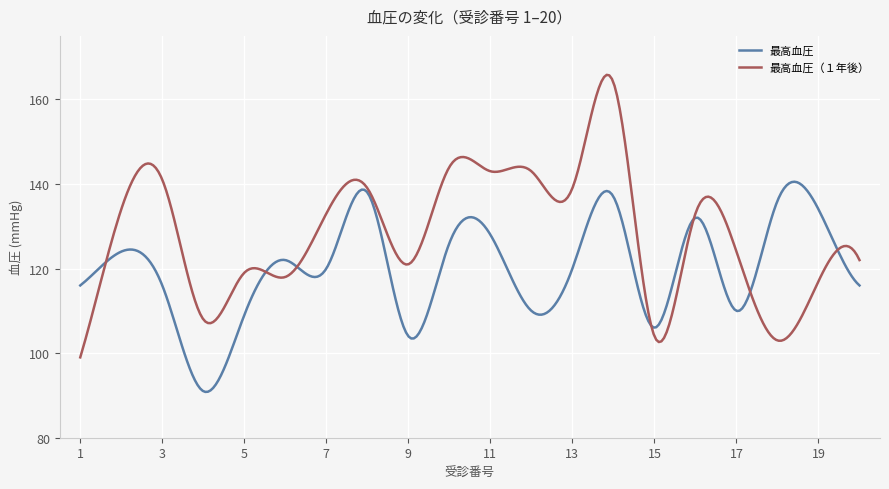

How many times do 最高血圧（１年後） and 最高血圧 cross each other?

7